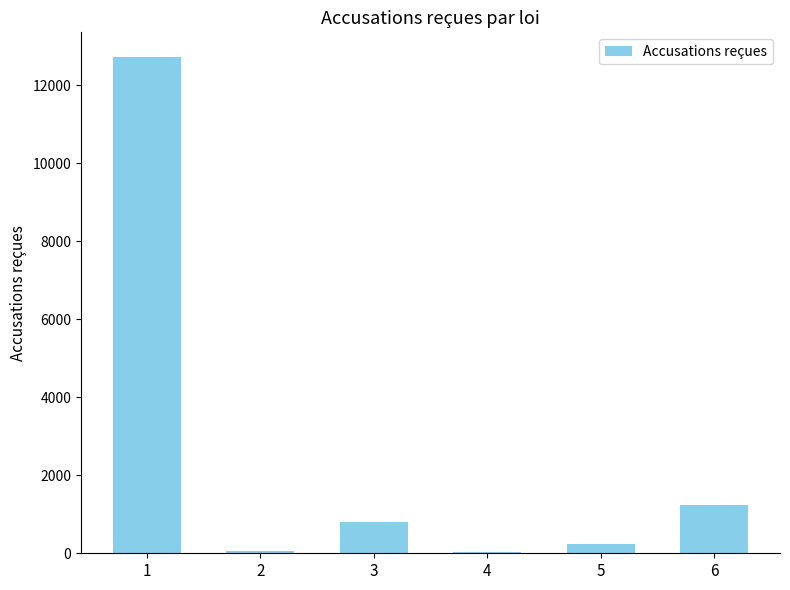

Which has a higher value, 2 or 5?

5